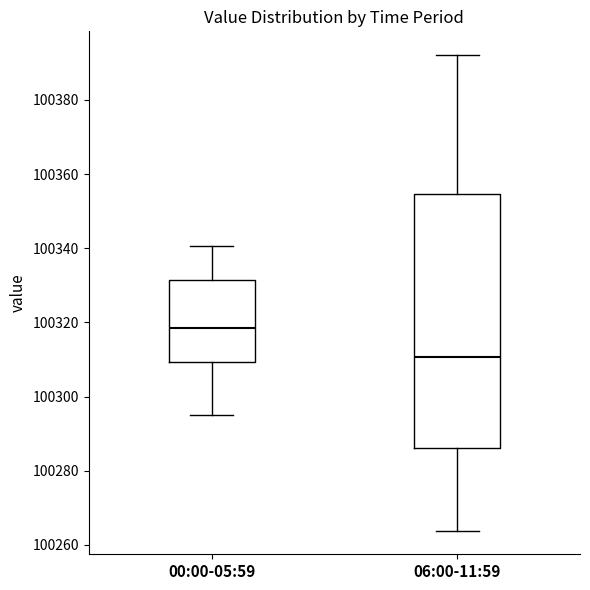

Reading left to right, read every box against the y-axis: the position of its median line, the range the box covers, and the ends of its whiskers. The values are not printed on the chart, so give them approximately, as read against the axis.

00:00-05:59: median 100318, box 100310 to 100332, whiskers 100294 to 100340
06:00-11:59: median 100310, box 100286 to 100354, whiskers 100264 to 100392